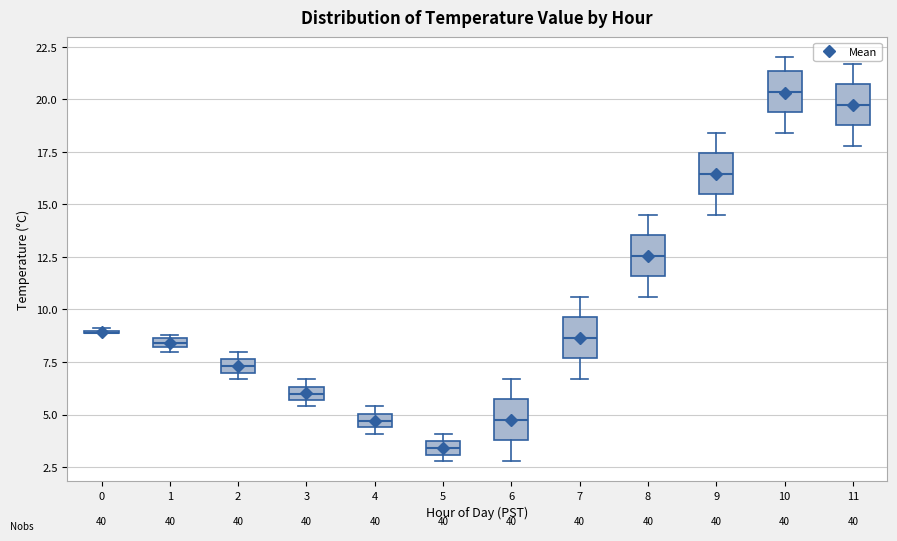

Where is the lower edge of the box at x = 10 on the y-axis? The values are not printed on the chart, so give them approximately, as read against the axis.

19.5